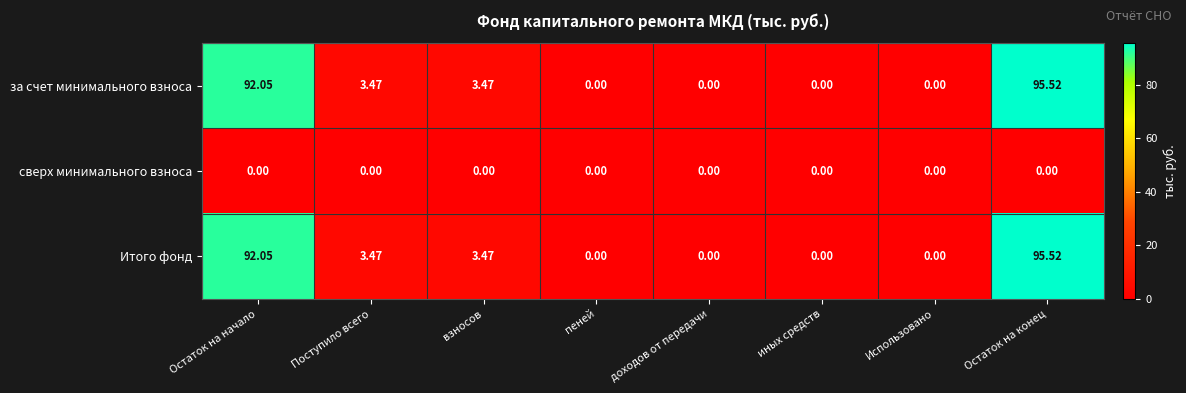

Count the number of data series in this chart.

3